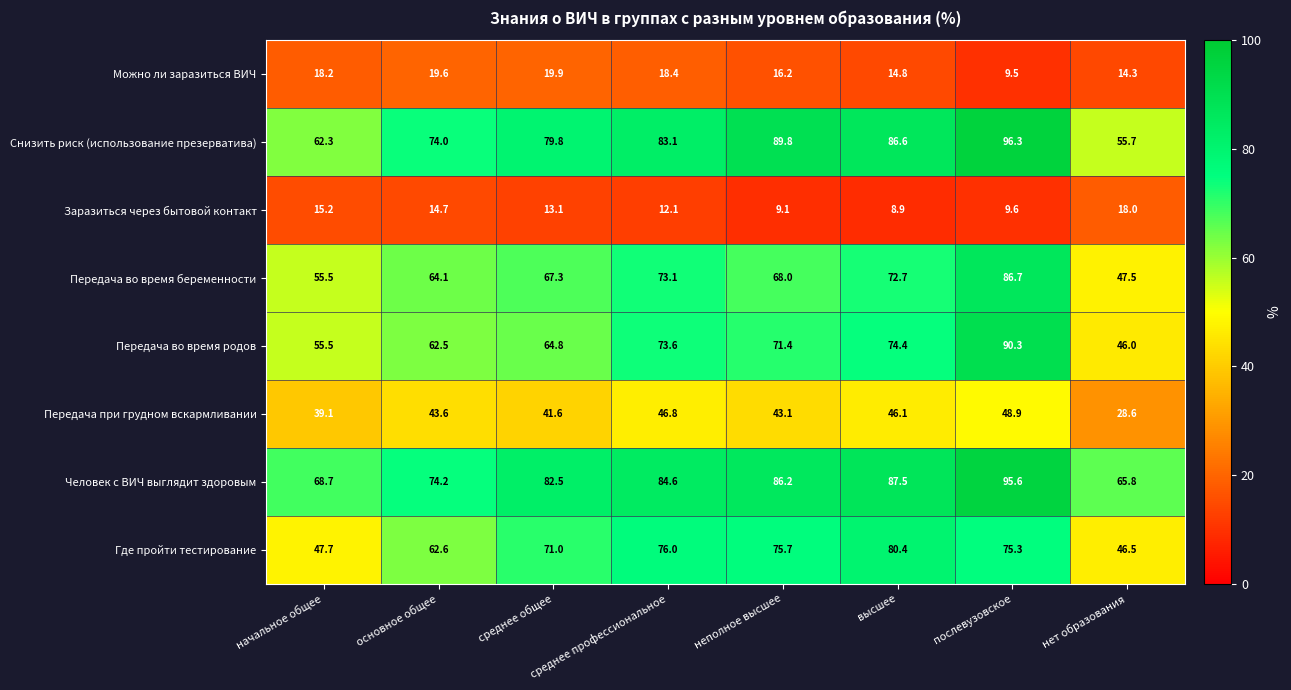

Where is Передача во время родов nearest to the value 68?

среднее общее